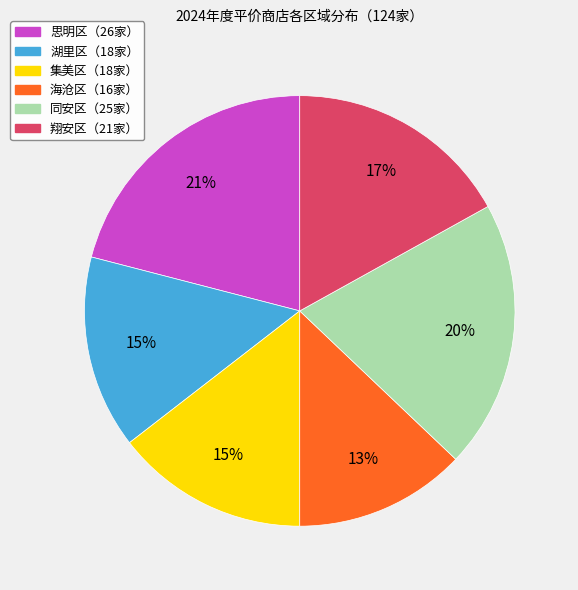

To the nearest percent, what is the average slice percentage?

17%